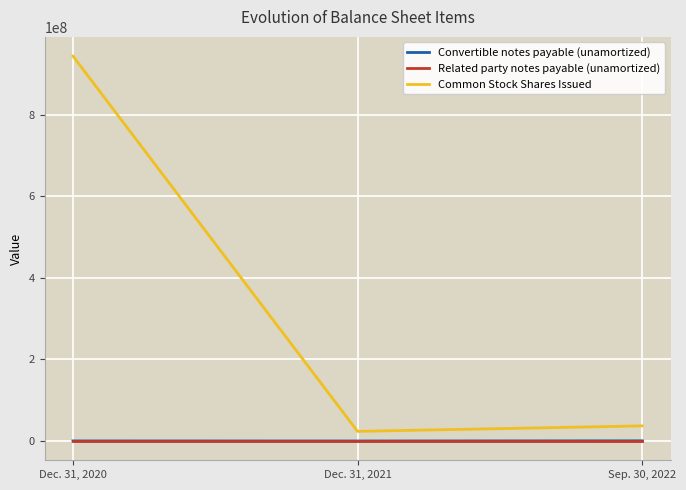

What is the highest value of the Common Stock Shares Issued series?

943569148